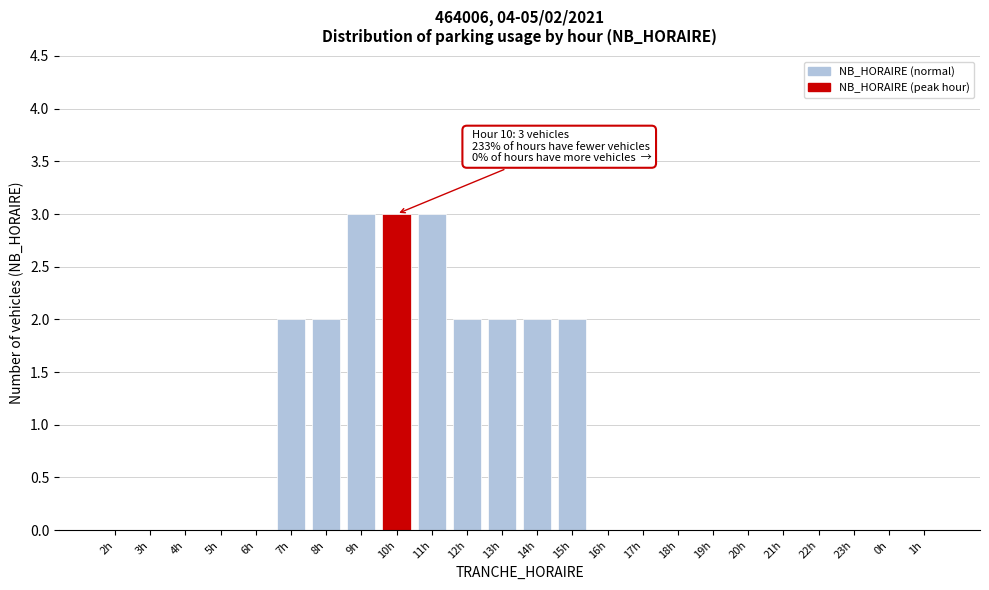

Reading left to right, list all the values displayed in this chart.

2h=0	3h=0	4h=0	5h=0	6h=0	7h=2	8h=2	9h=3	10h=3	11h=3	12h=2	13h=2	14h=2	15h=2	16h=0	17h=0	18h=0	19h=0	20h=0	21h=0	22h=0	23h=0	0h=0	1h=0